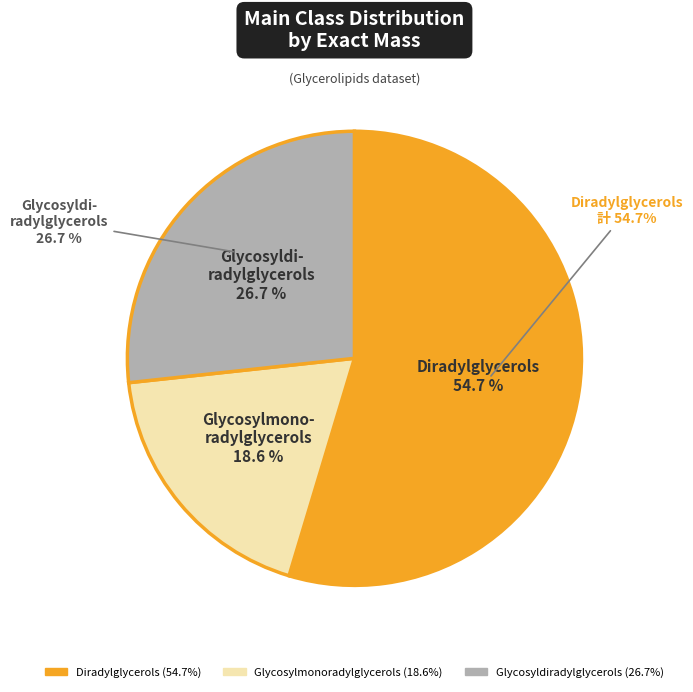

Rank the categories by value from highest to lowest.

Diradylglycerols, Glycosyldiradylglycerols, Glycosylmonoradylglycerols